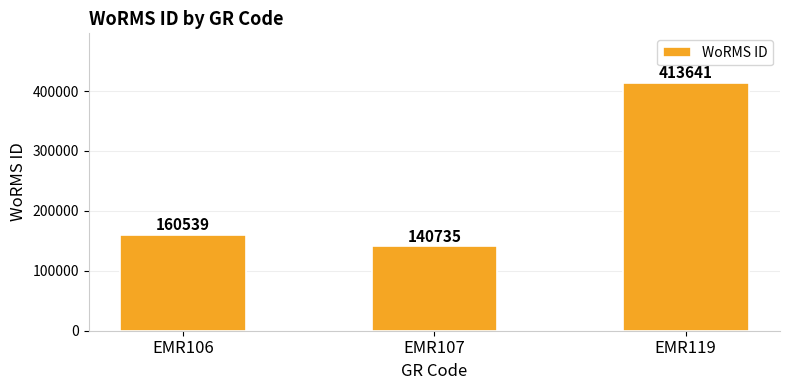

Reading left to right, extract all data points from this chart.

EMR106=160539	EMR107=140735	EMR119=413641